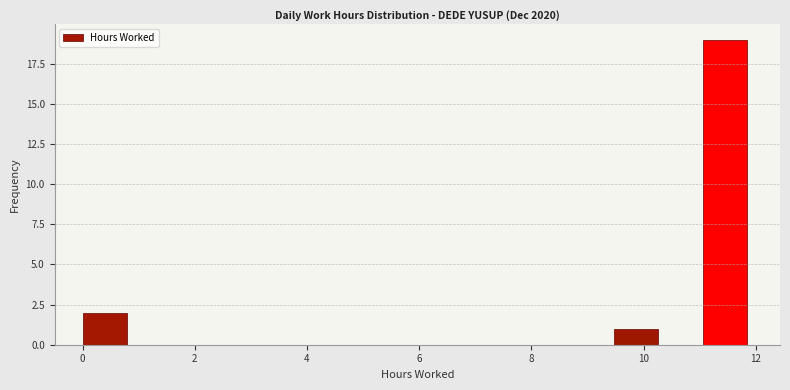

Read against the x-axis, roughly where is the centre of the tallest bar?

11.4